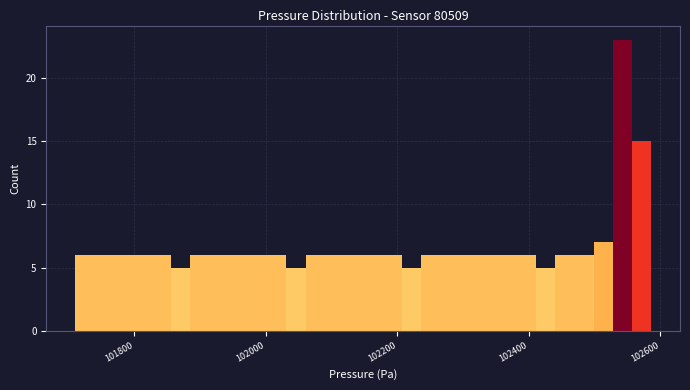

Read against the x-axis, roughly where is the centre of the tallest bar?

102540